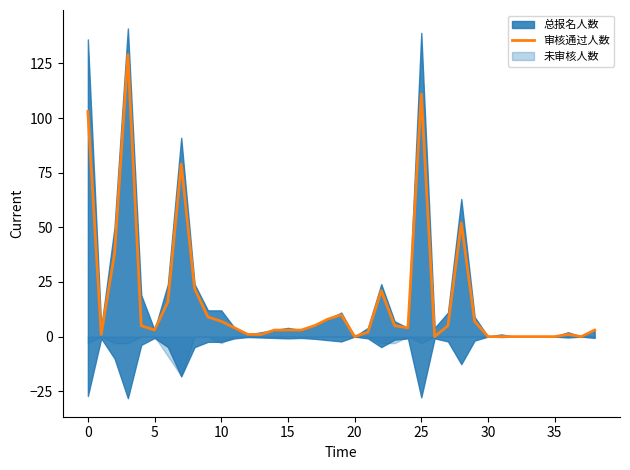

What is the maximum value for 审核通过人数?

129